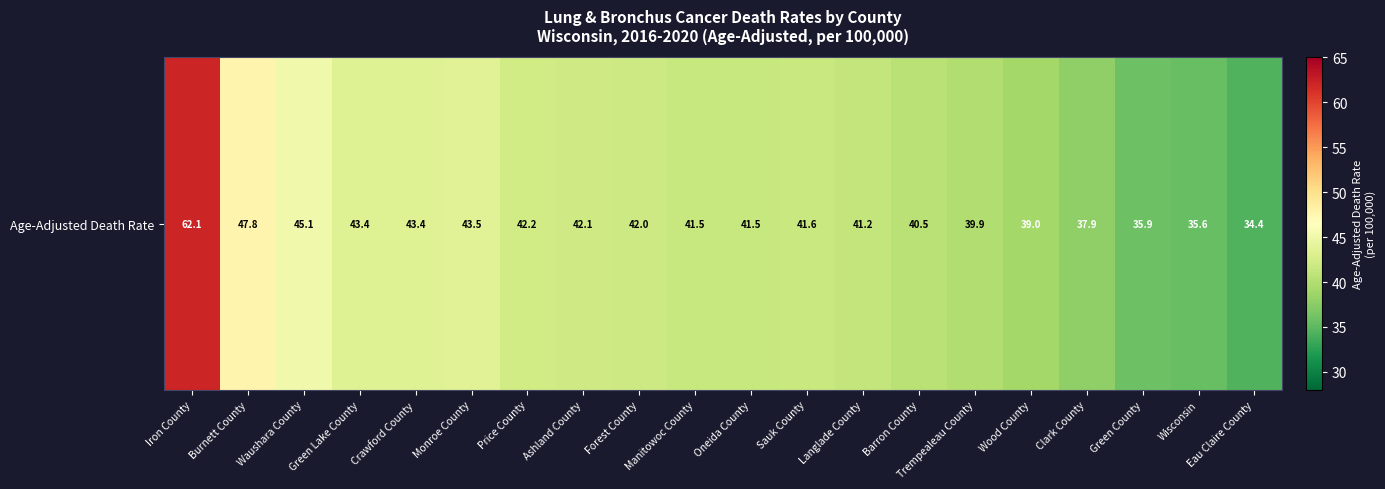

What is the difference between the values at Waushara County and Green Lake County?

1.7